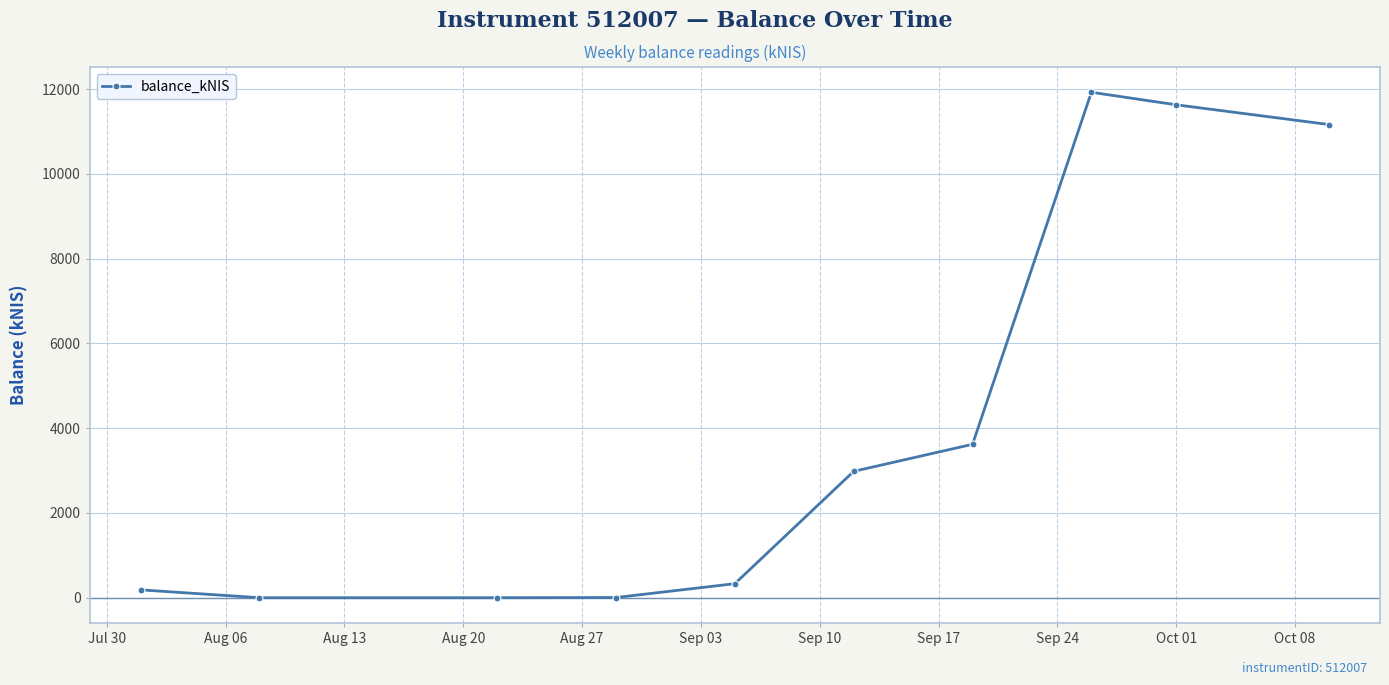

What is the value of the 10th point from the left?

11161.5